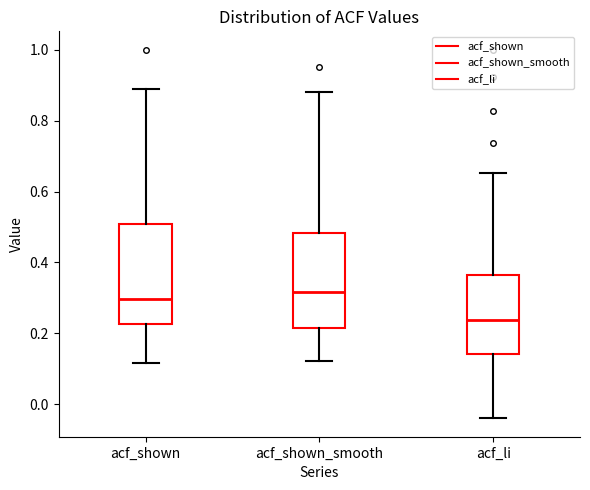

Reading left to right, read every box against the y-axis: the position of its median line, the range the box covers, and the ends of its whiskers. The values are not printed on the chart, so give them approximately, as read against the axis.

acf_shown: median 0.30, box 0.22 to 0.50, whiskers 0.12 to 0.88
acf_shown_smooth: median 0.32, box 0.22 to 0.48, whiskers 0.12 to 0.88
acf_li: median 0.24, box 0.14 to 0.36, whiskers -0.04 to 0.66